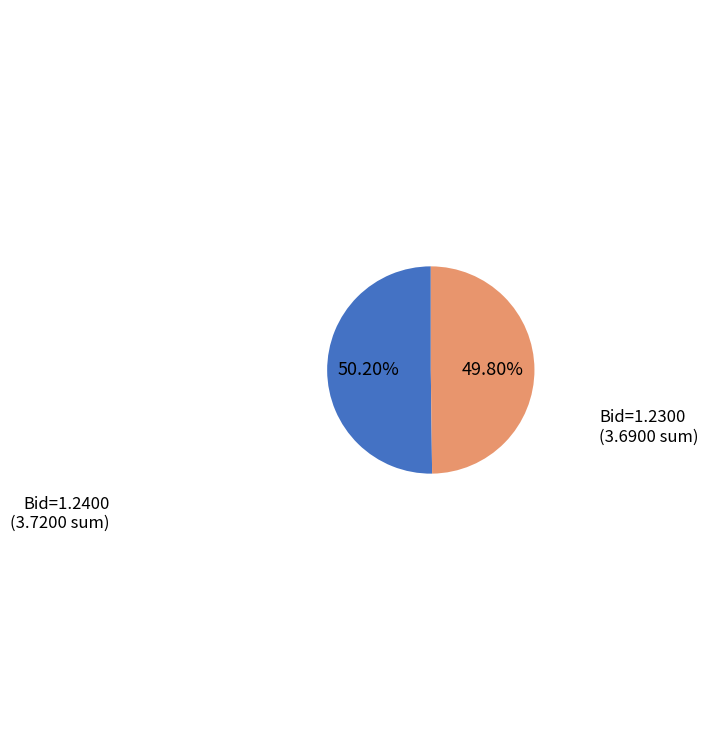

Is the sum of Bid=1.2400 and Bid=1.2300 greater than half?

Yes